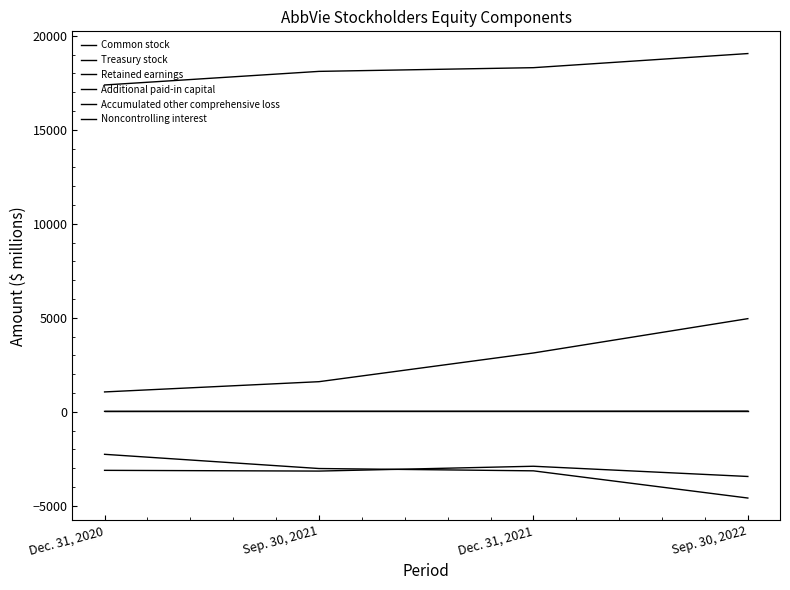

How many lines are shown in the chart?

6